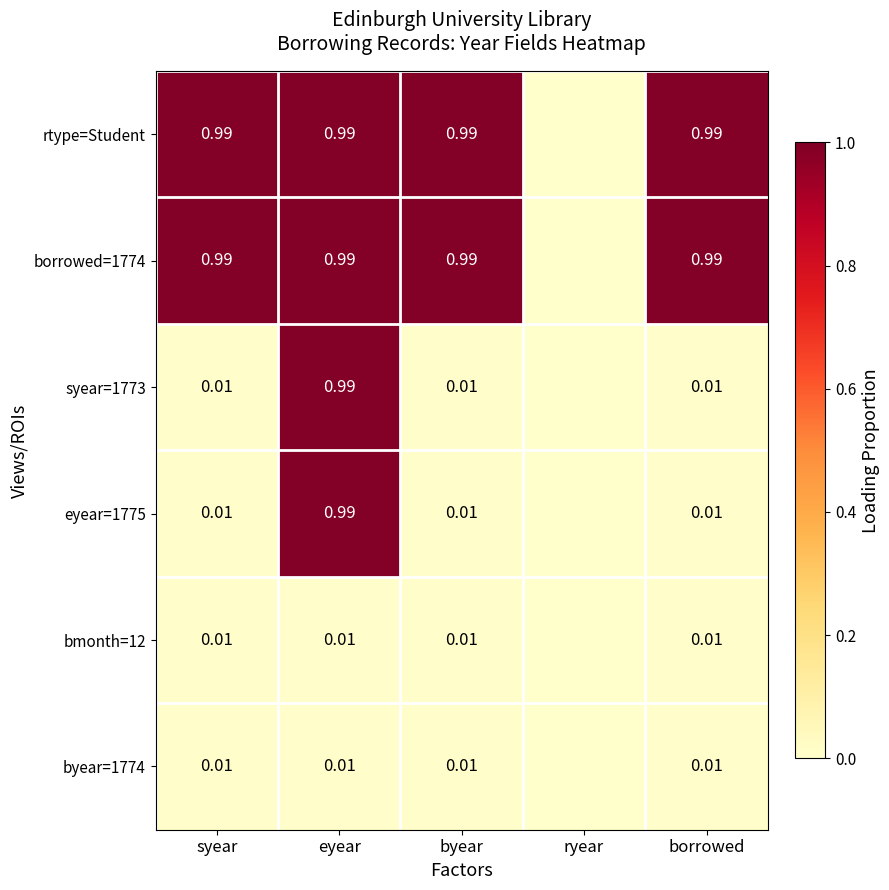

Is the value of byear=1774 at byear greater than the value of rtype=Student at eyear?

No